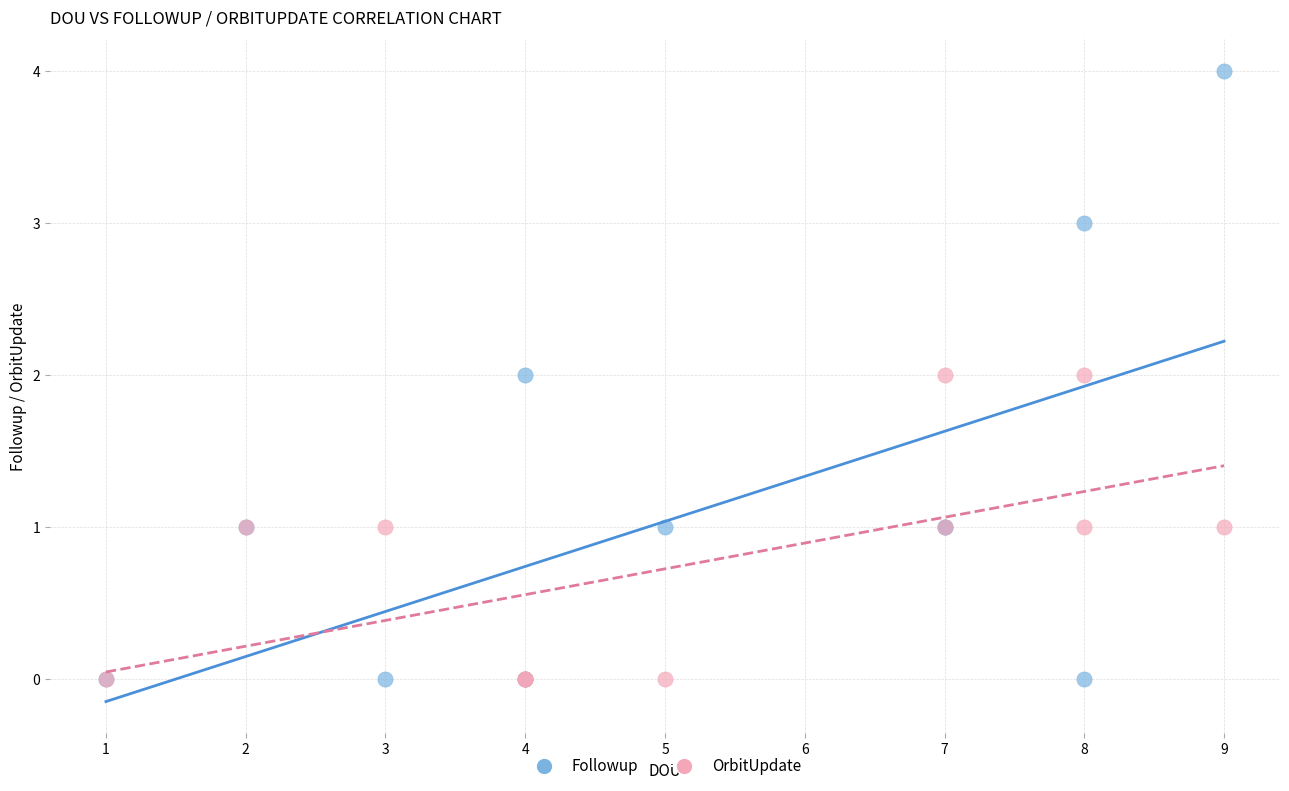

Which series reaches the maximum Y coordinate?

Followup